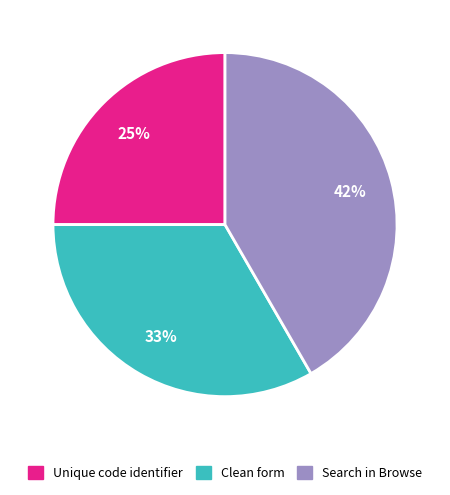

To the nearest percent, what is the difference between the Unique code identifier and Search in Browse slice percentages?

17%